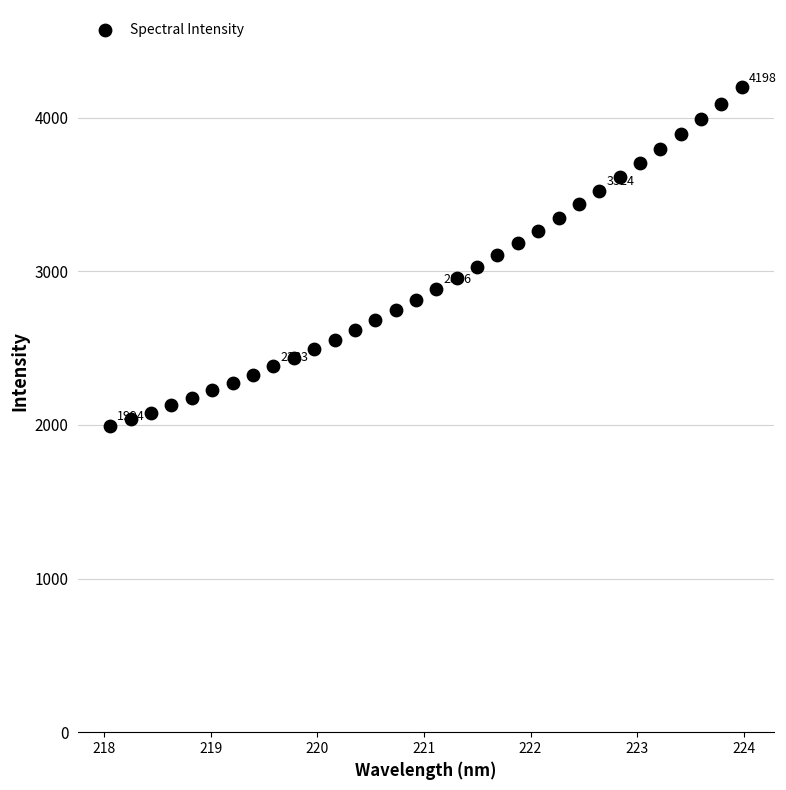

What is the range of Y values (max minus min)?

2204.3